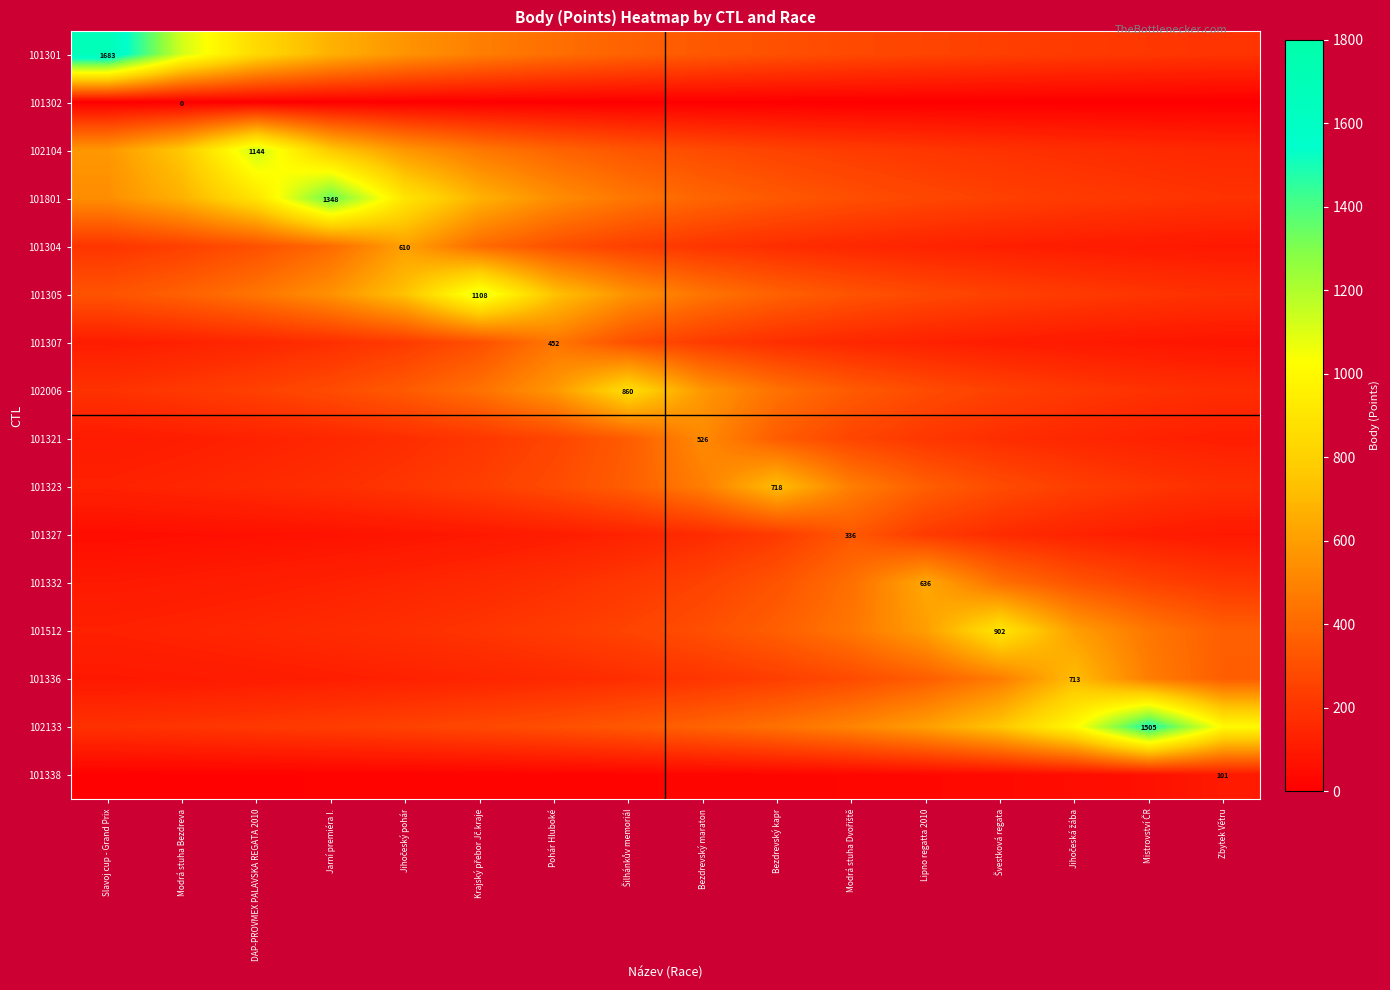

Is the value of 101321 at Slavoj cup - Grand Prix greater than the value of 101307 at DAP-PROVMEX PALAVSKA REGATA 2010?

No